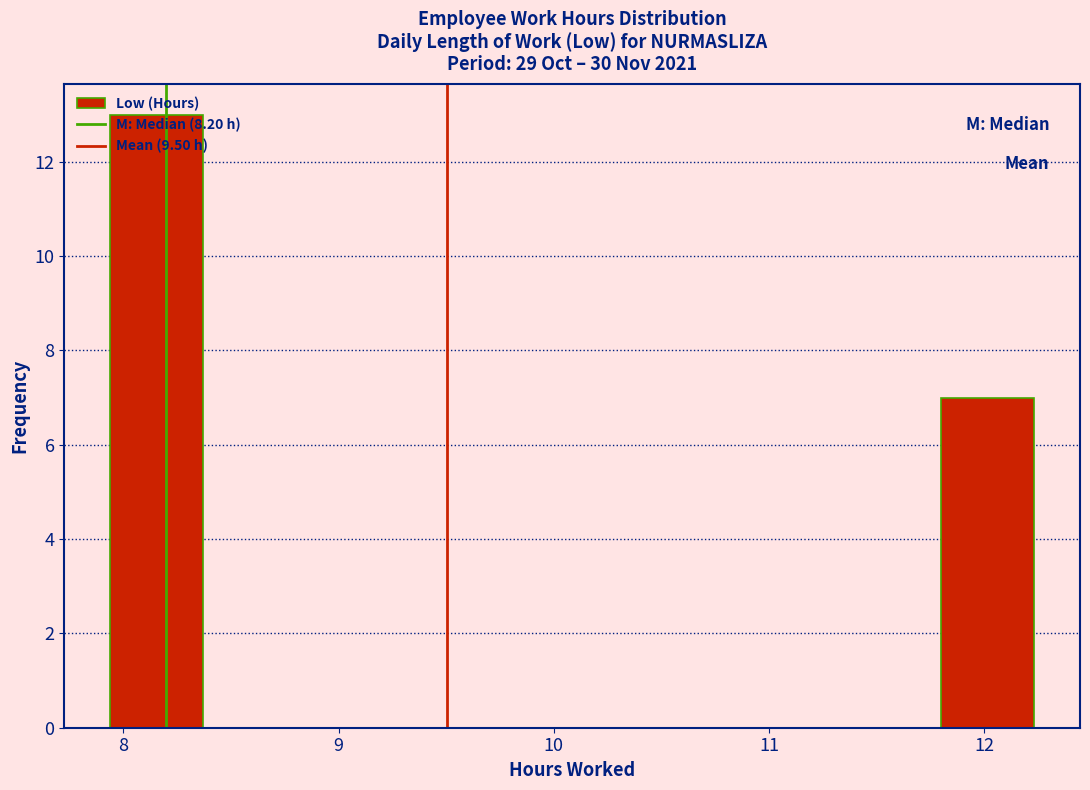

Reading left to right, list every bar in this chart as the range it spans on the x-axis followed by its height. Neither the bar edges nor the heights are printed on the chart, so give them approximately, as read against the axes.

7.9 to 8.4: 13
8.4 to 8.8: 0
8.8 to 9.2: 0
9.2 to 9.7: 0
9.7 to 10.1: 0
10.1 to 10.5: 0
10.5 to 10.9: 0
10.9 to 11.4: 0
11.4 to 11.8: 0
11.8 to 12.2: 7